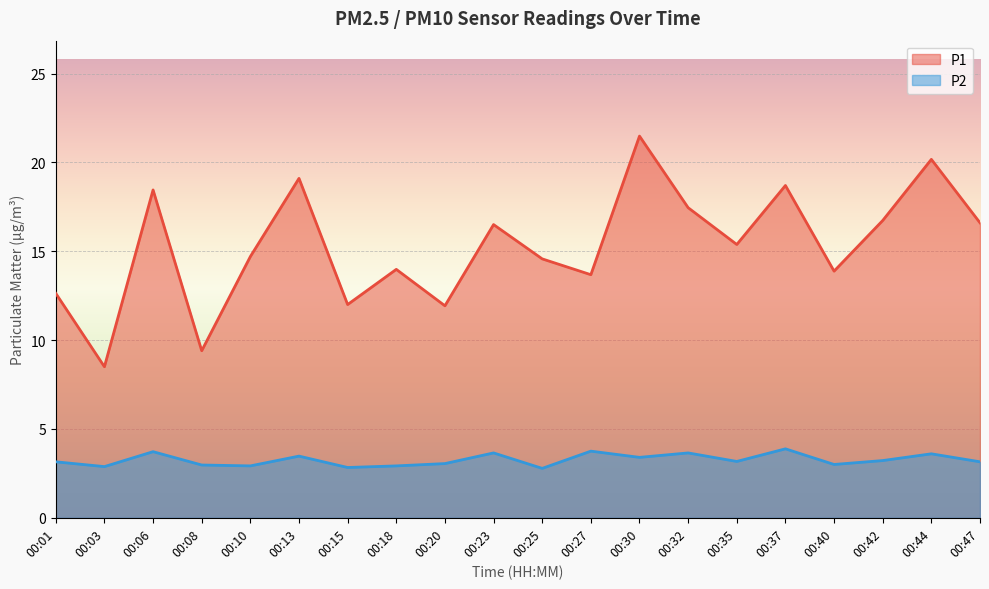

The P1 series shows 8.5 at 00:03. True or false?

True